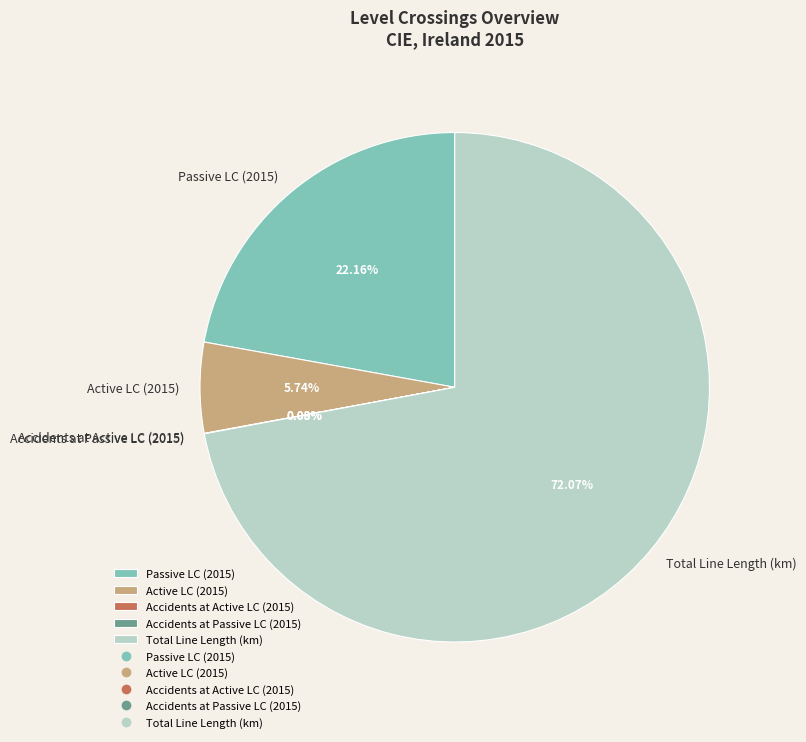

Is there any slice that represents more than half of the pie?

Yes